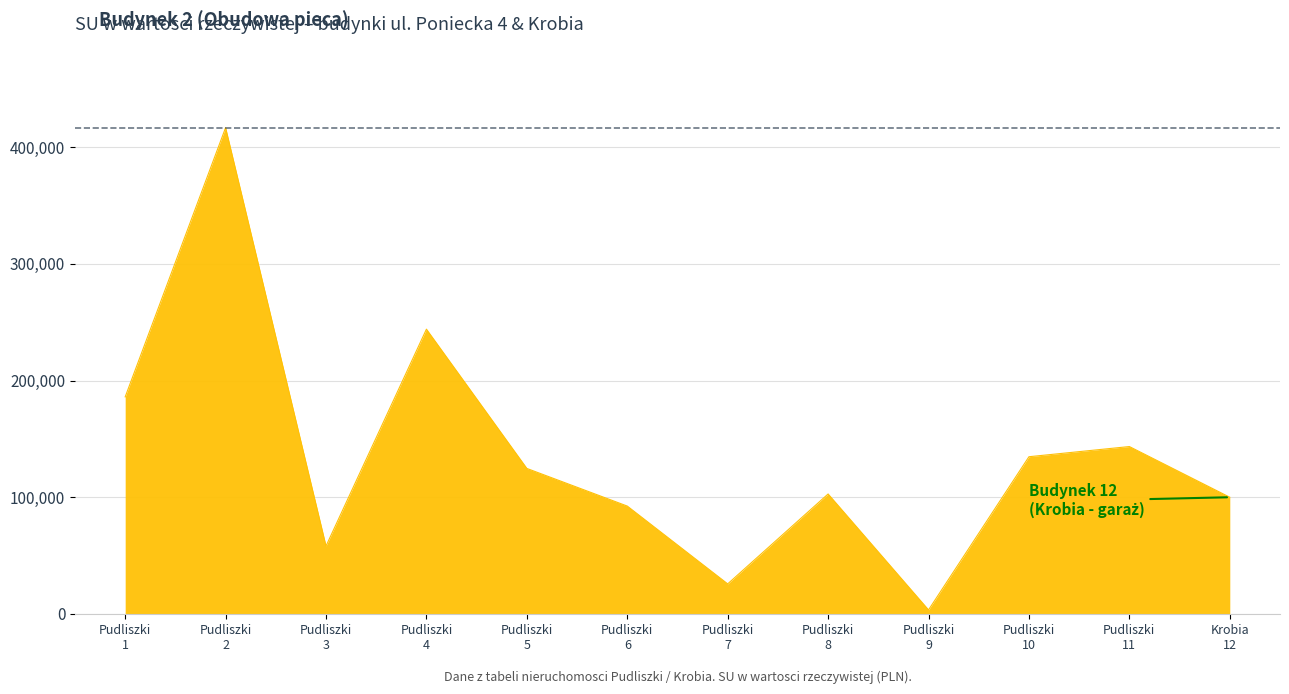

Reading left to right, what are all the values shown in this chart?

186021.6	416829.1	58163.3	244074.0	124690.7	92430.0	25723.0	102807.8	3438.9	134732.3	143451.8	100000.0